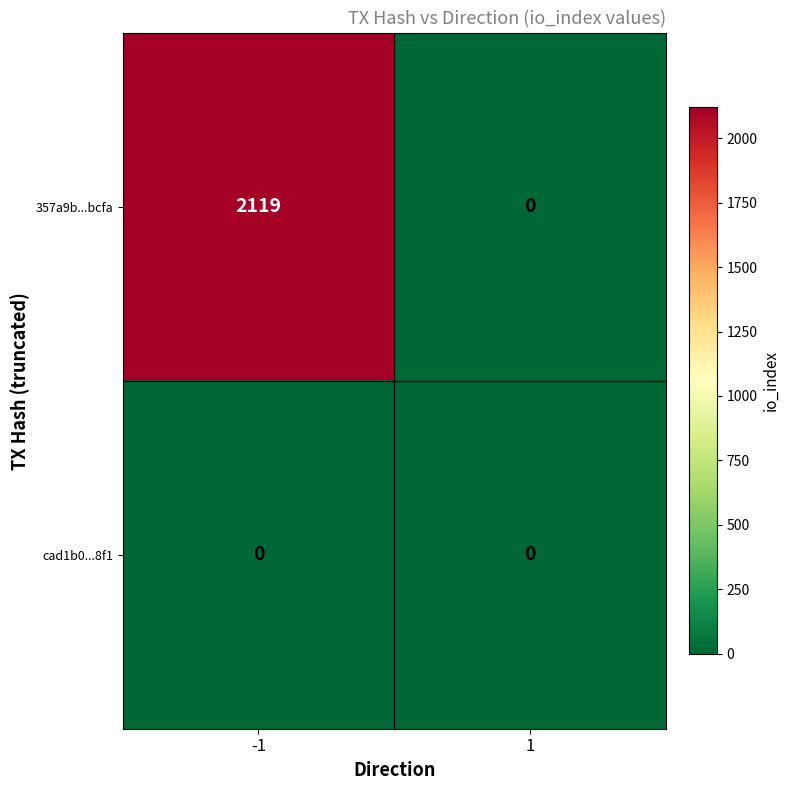

What is the difference between the maximum and minimum values in the 357a9b...bcfa series?

2119